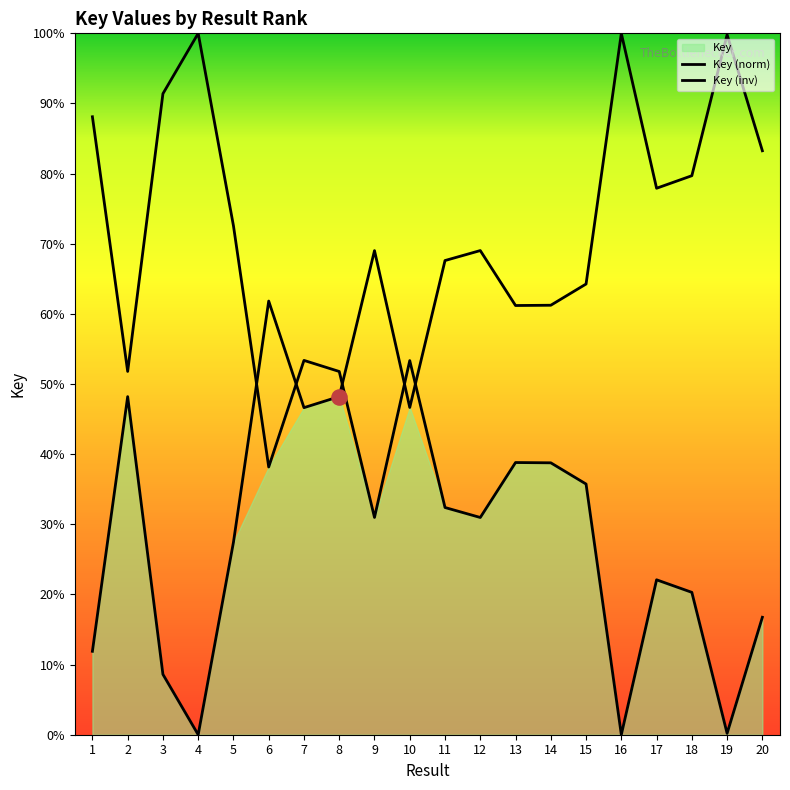

Which series contains the lowest Y value?

Key (norm)